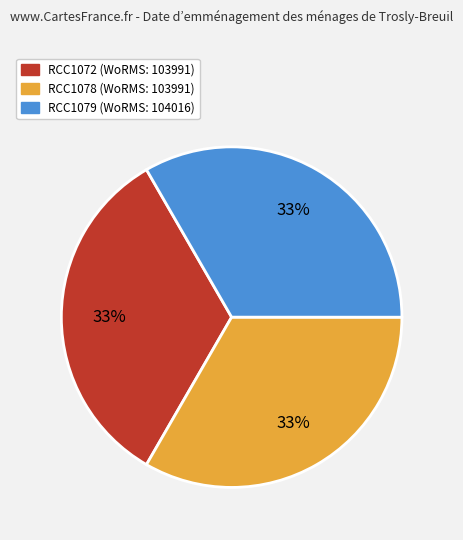

How many slices are in this pie chart?

3